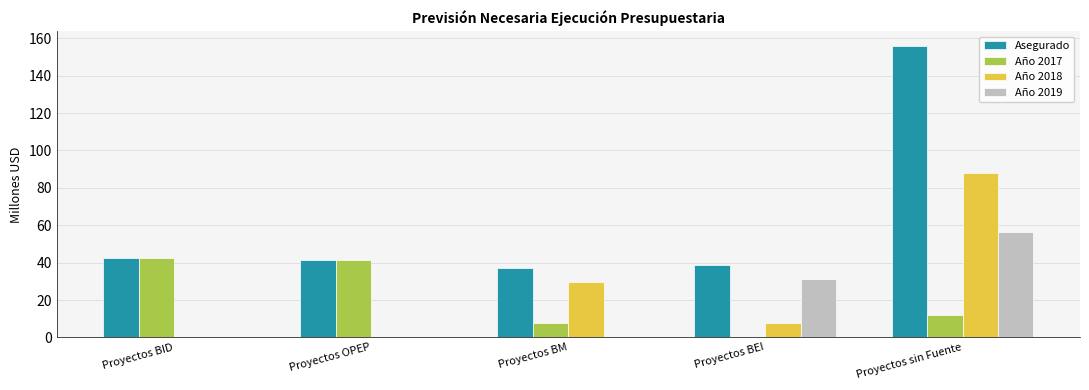

What is the sum of the Año 2017 values at Proyectos BM and Proyectos sin Fuente?

19.3